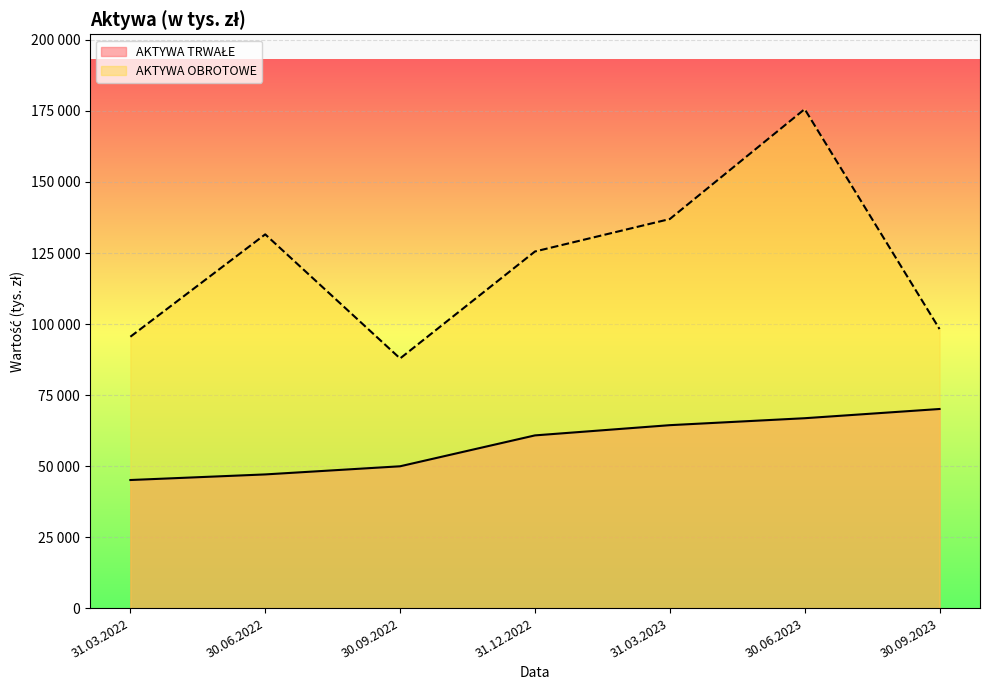

True or false: AKTYWA TRWAŁE has more than 2 points higher than both neighbors.

False